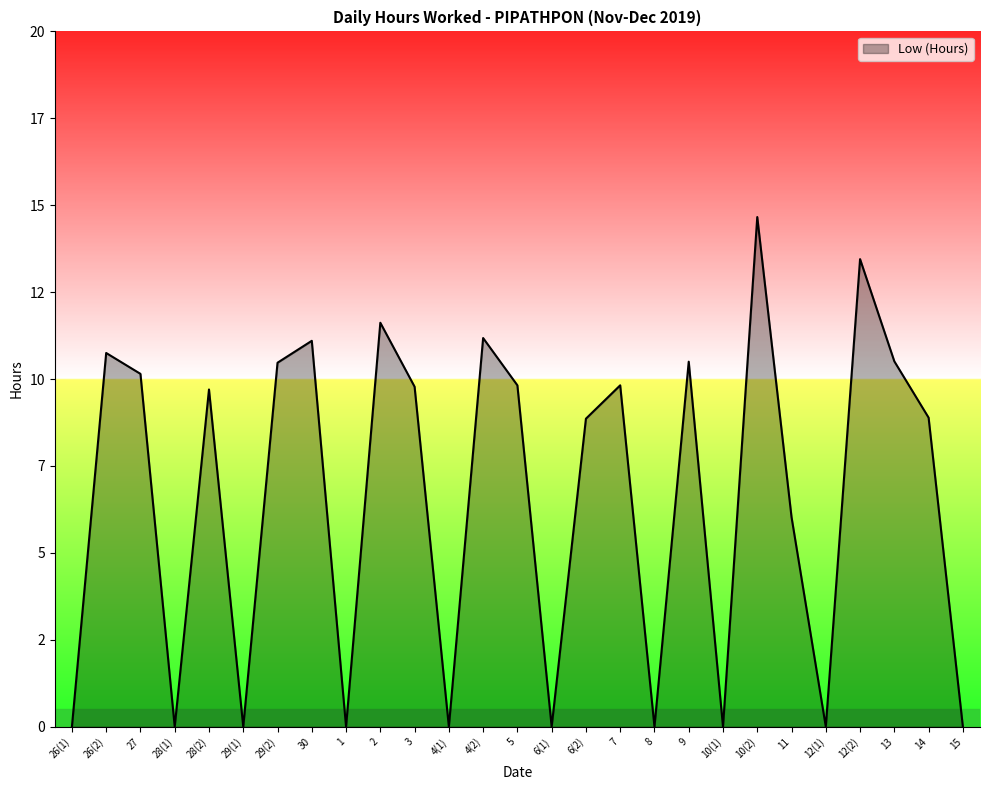

What is the value of the 14th point from the left?

9.8